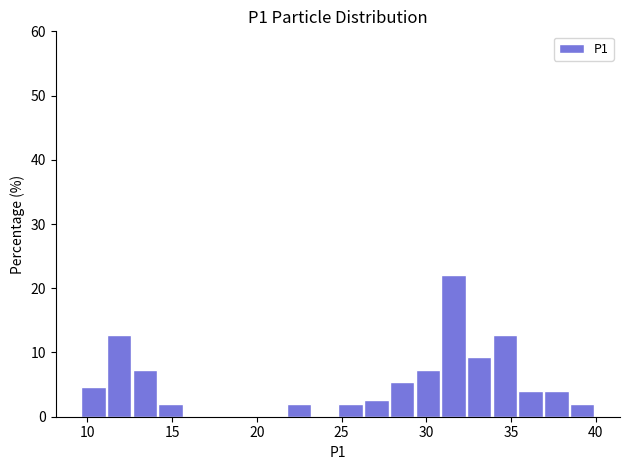

Around what value on the x-axis is the tallest bar? Give the approximate position of its centre, as read against the axis.

31.5